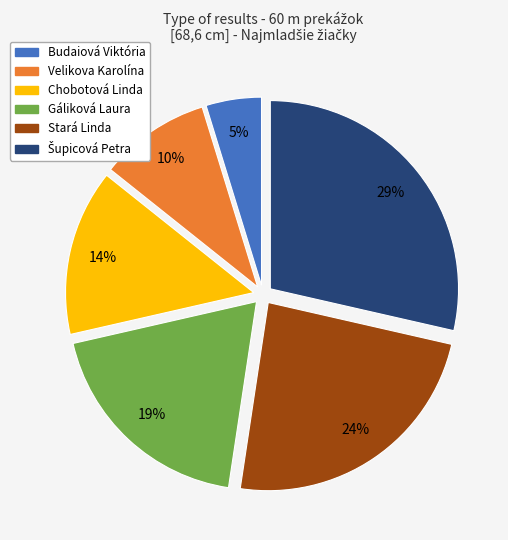

Is the sum of Chobotová Linda and Gáliková Laura greater than half?

No